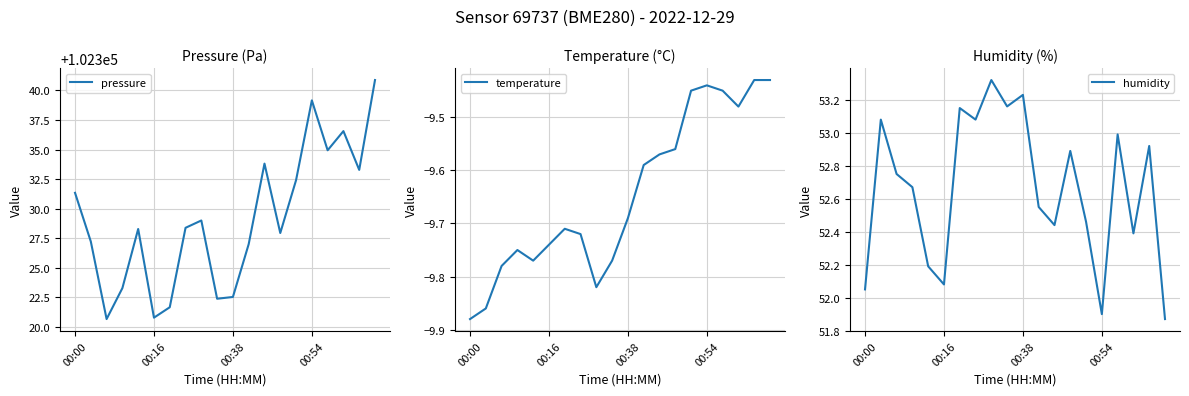

Which category has the lowest value in the temperature series?

00:00